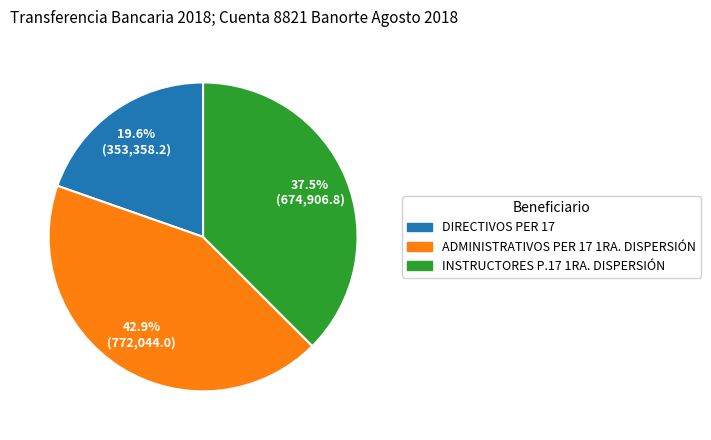

Is DIRECTIVOS PER 17 the majority of the pie?

No